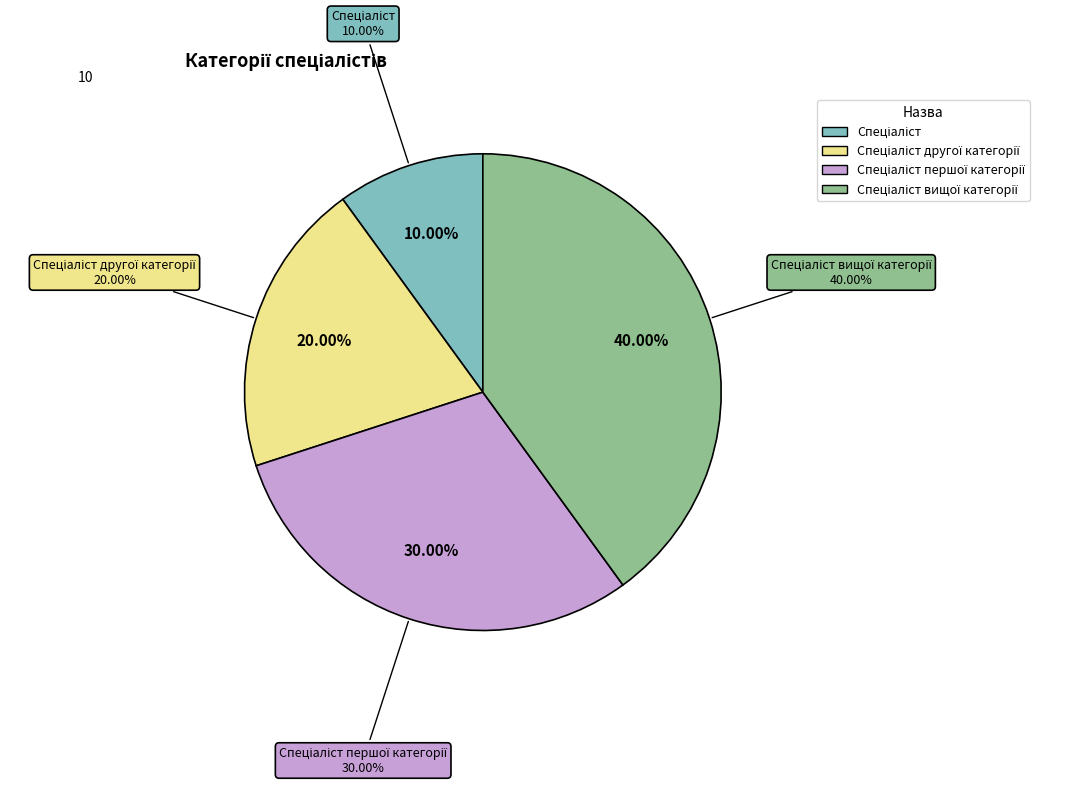

Rank the categories by value from lowest to highest.

Спеціаліст, Спеціаліст другої категорії, Спеціаліст першої категорії, Спеціаліст вищої категорії